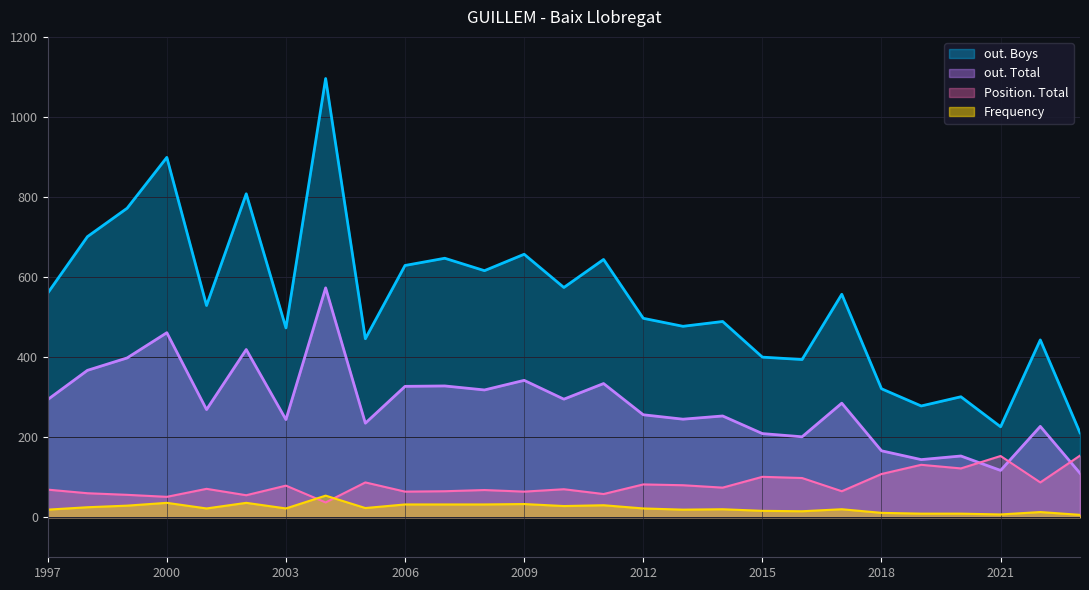

What is the difference between the highest and lowest values at 2021?

219